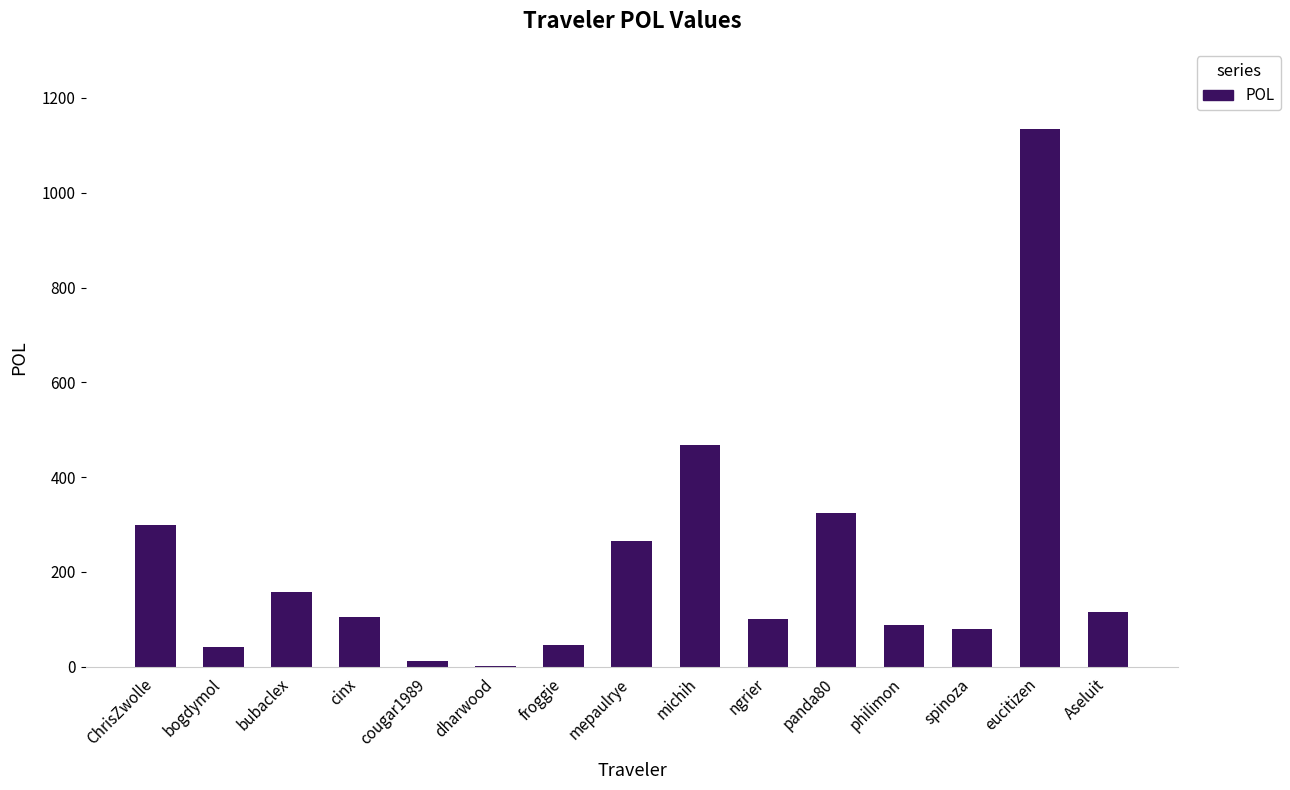

Between dharwood and eucitizen, which is larger?

eucitizen